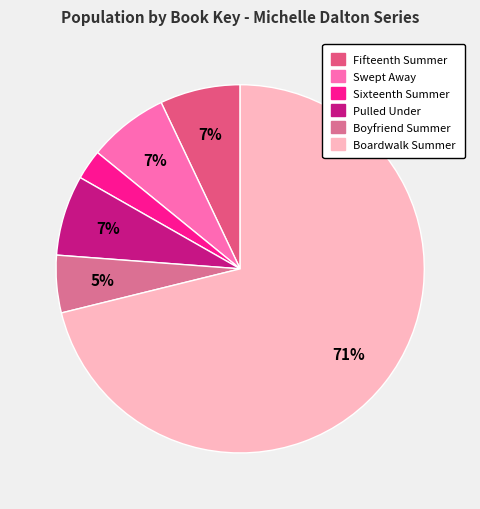

What is the largest slice in the pie chart?

Boardwalk Summer